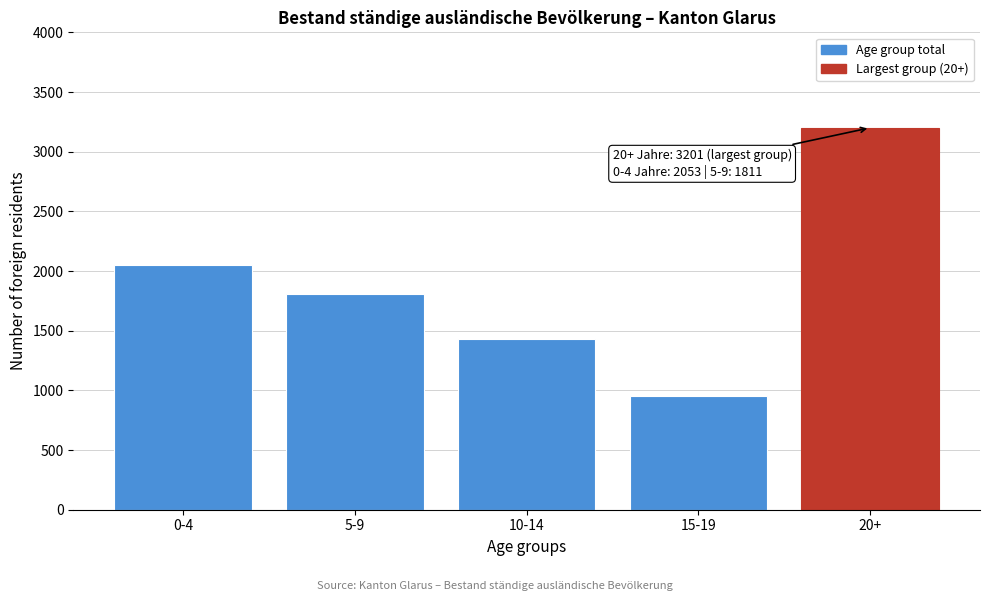

Reading left to right, transcribe all the data shown in this chart.

2053	1811	1431	953	3201